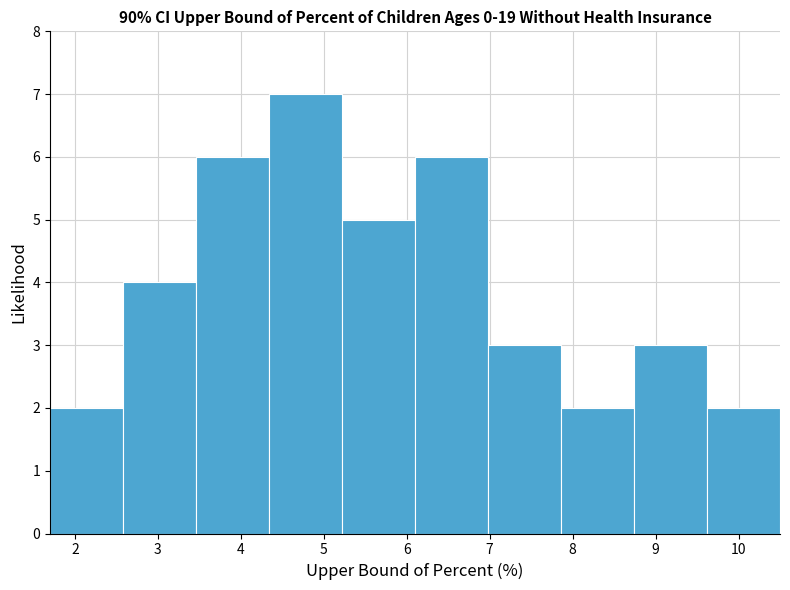

Reading left to right, transcribe this chart: for each bar, give the range it covers on the x-axis and its height. Neither the bar edges nor the heights are printed on the chart, so give them approximately, as read against the axes.

1.70 to 2.58: 2
2.58 to 3.46: 4
3.46 to 4.34: 6
4.34 to 5.22: 7
5.22 to 6.10: 5
6.10 to 6.98: 6
6.98 to 7.86: 3
7.86 to 8.74: 2
8.74 to 9.62: 3
9.62 to 10.50: 2